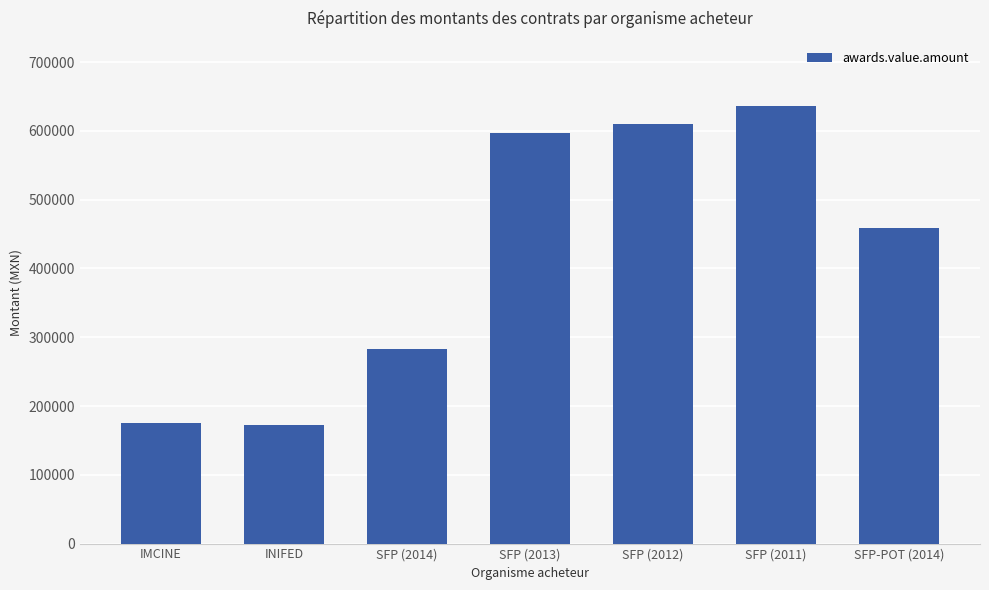

What is the average value?

418906.9